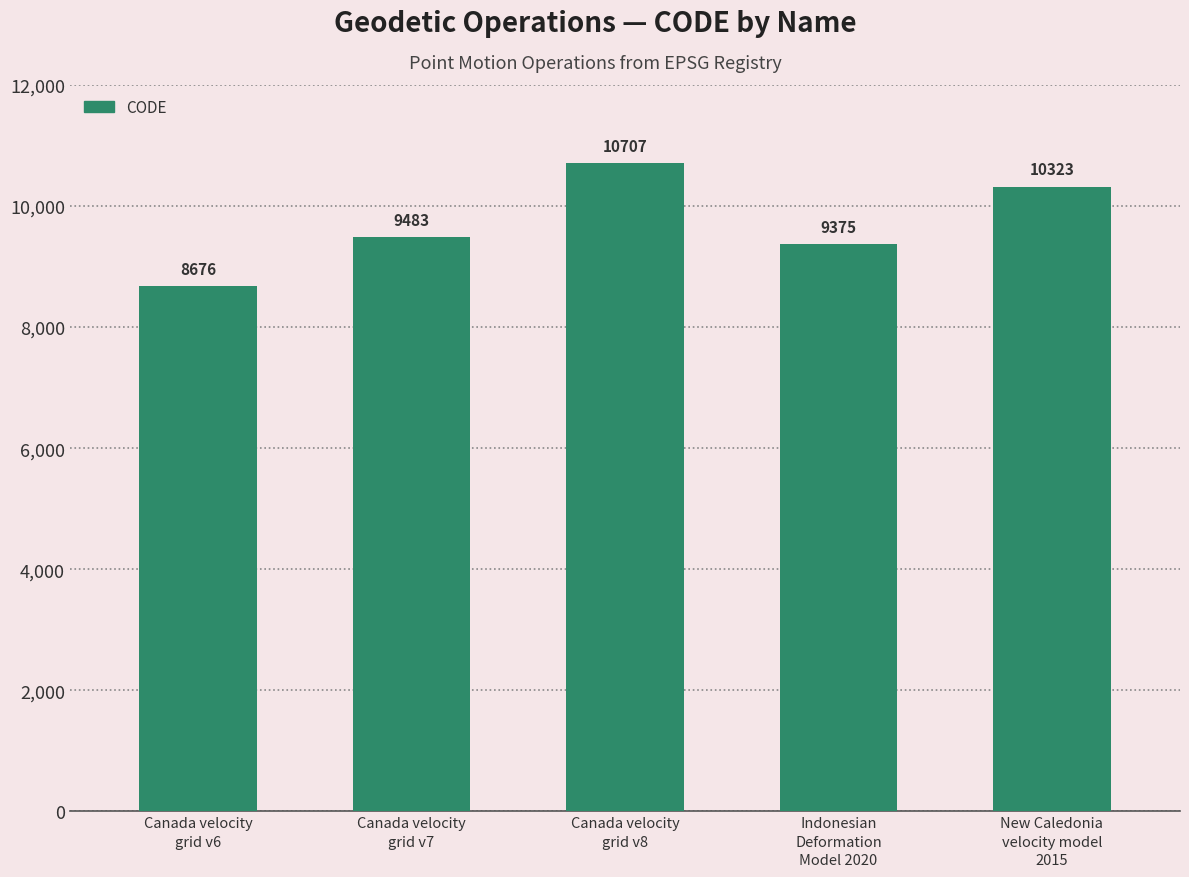

List the labels in order of value, smallest first.

Canada velocity
grid v6, Indonesian
Deformation
Model 2020, Canada velocity
grid v7, New Caledonia
velocity model
2015, Canada velocity
grid v8